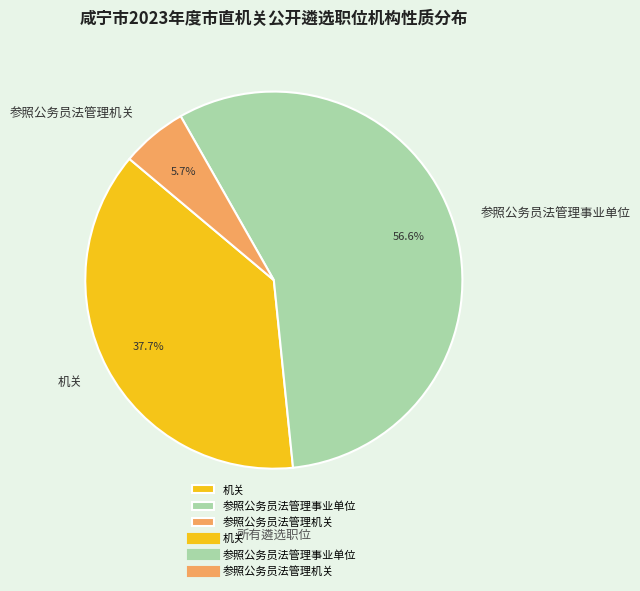

Which category accounts for the majority?

参照公务员法管理事业单位